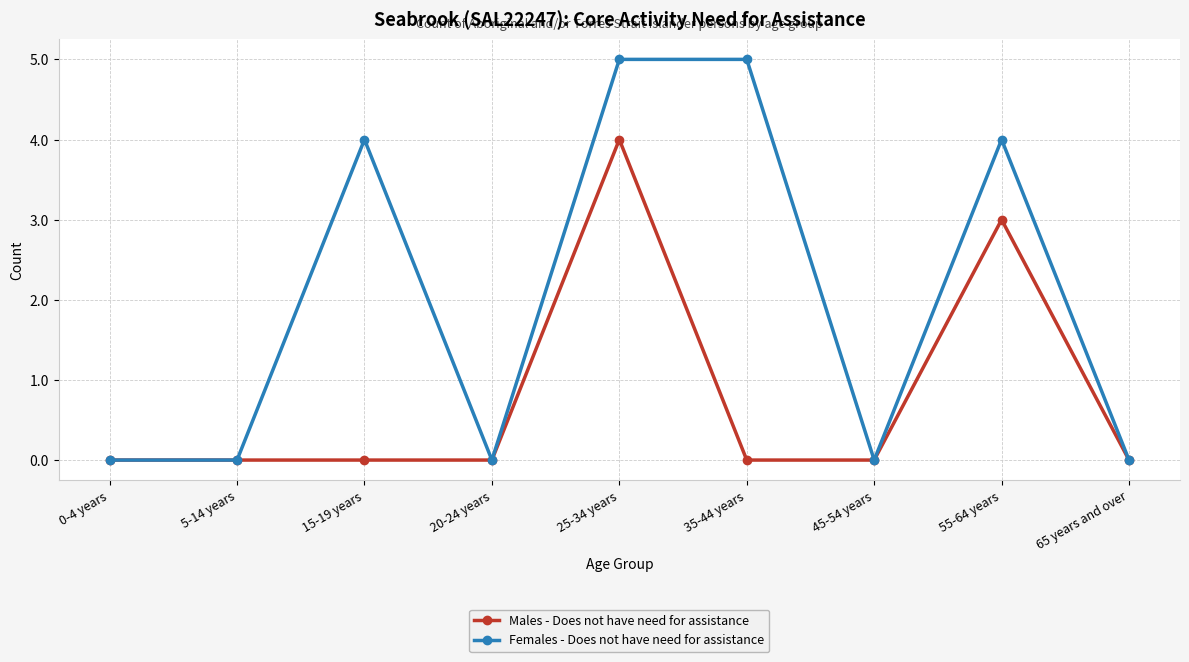

What is the maximum value for Males - Does not have need for assistance?

4